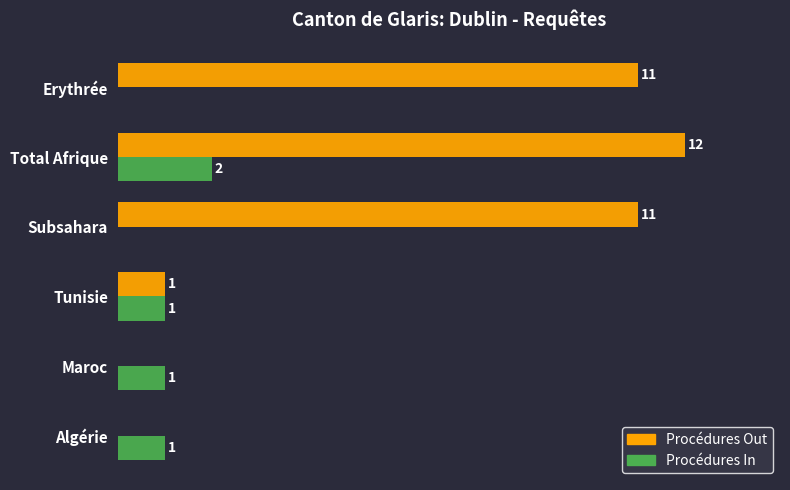

Between Total Afrique and Subsahara, which series saw the biggest shift?

Procédures In